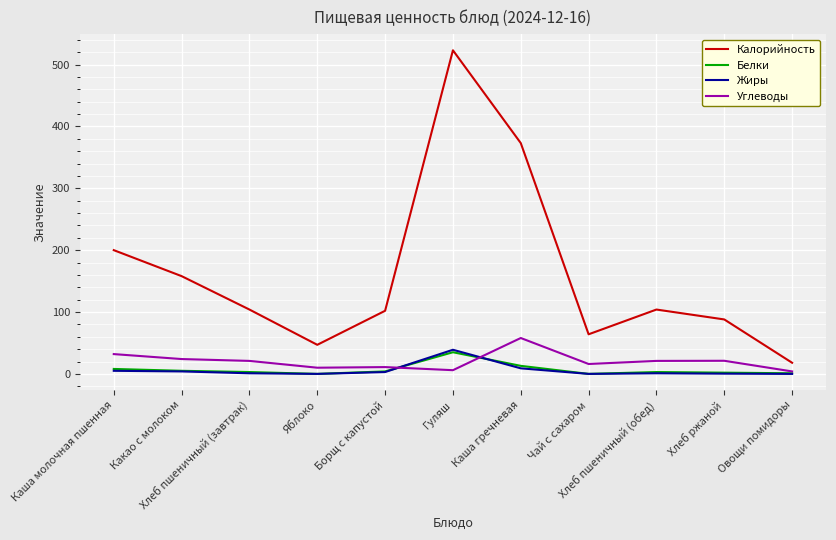

Between Хлеб пшеничный (завтрак) and Каша гречневая, which series saw the biggest shift?

Калорийность